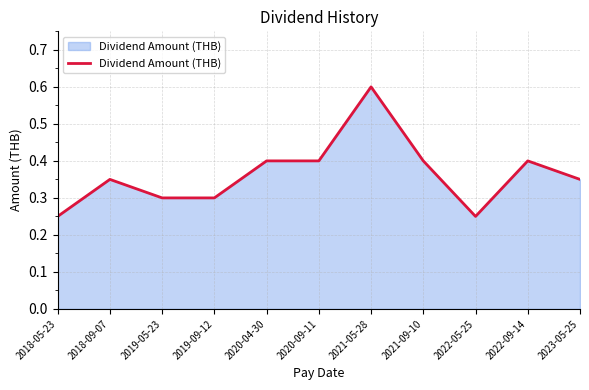

Which label corresponds to the largest value in the chart?

2021-05-28